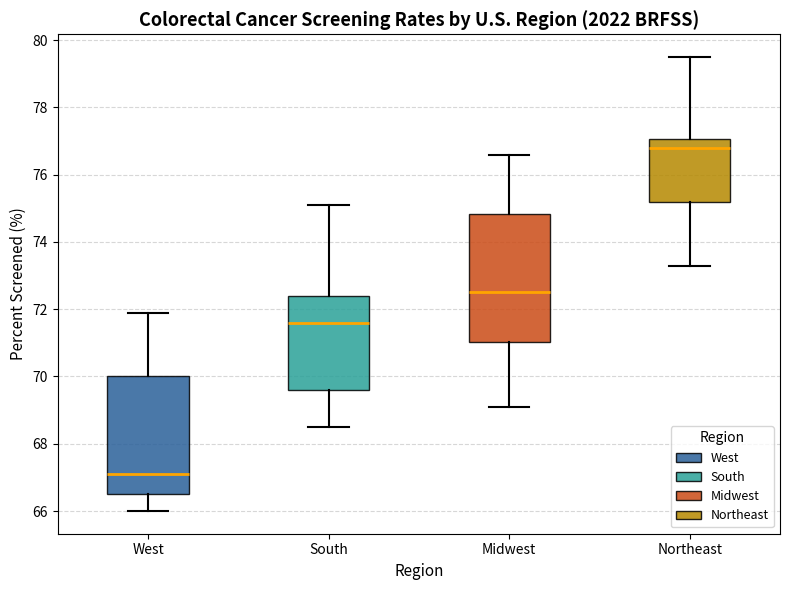

Which box has the lowest median line?

West